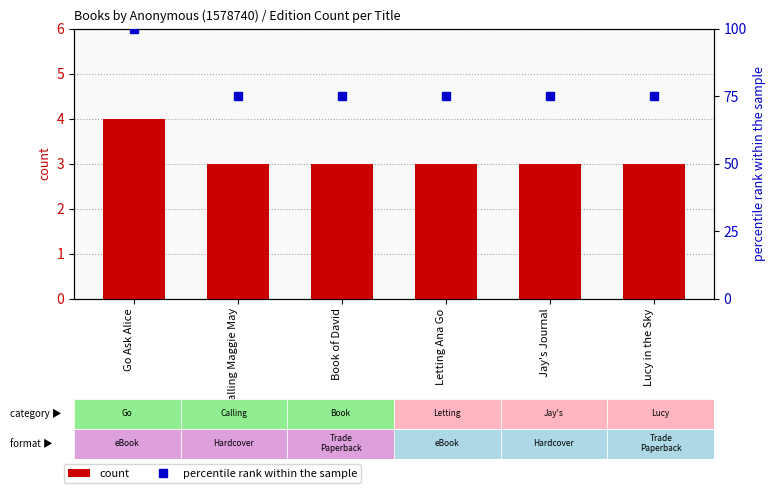

The percentile rank within the sample series shows 75 at Lucy in the Sky. True or false?

True